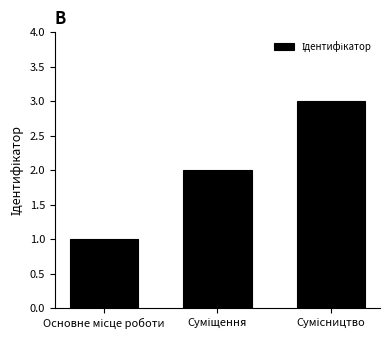

What is the greatest value displayed?

3